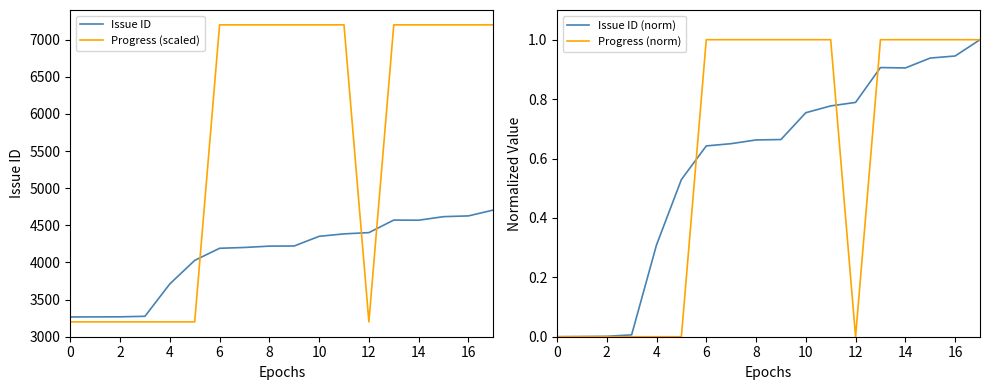

What is the difference between the maximum and minimum values in the Progress (scaled) series?

4000